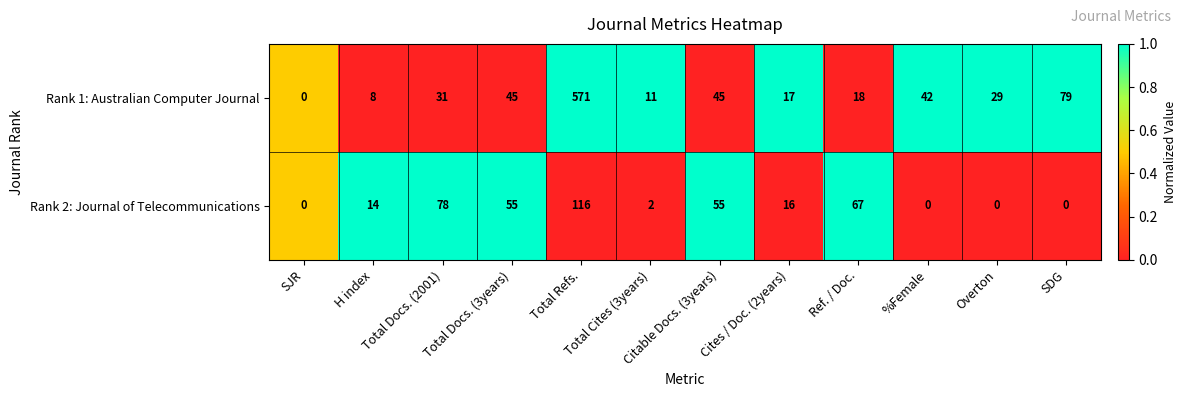

Which series has the widest spread of values?

Rank 1: Australian Computer Journal